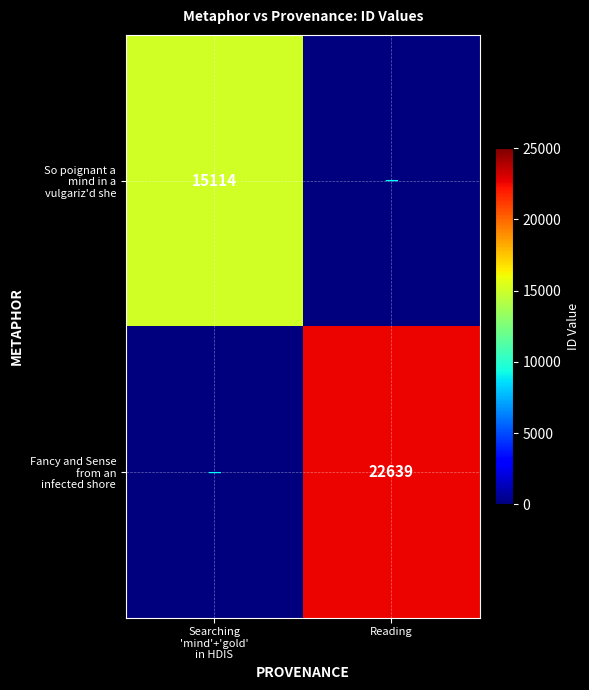

What is the difference between the maximum and minimum values in the So poignant a mind in a vulgariz'd she series?

15114